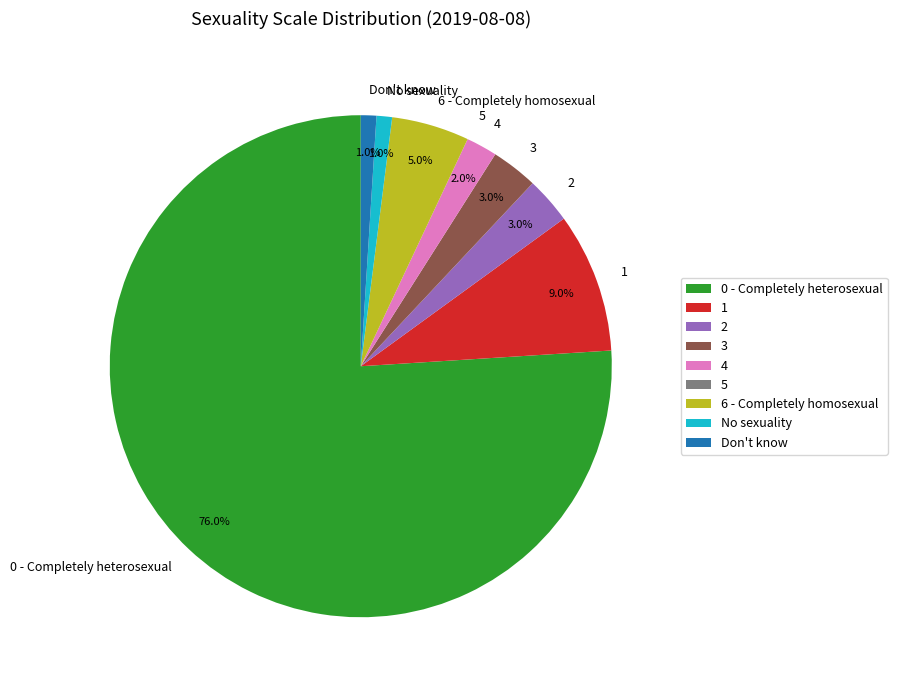

Is 0 - Completely heterosexual the majority of the pie?

Yes